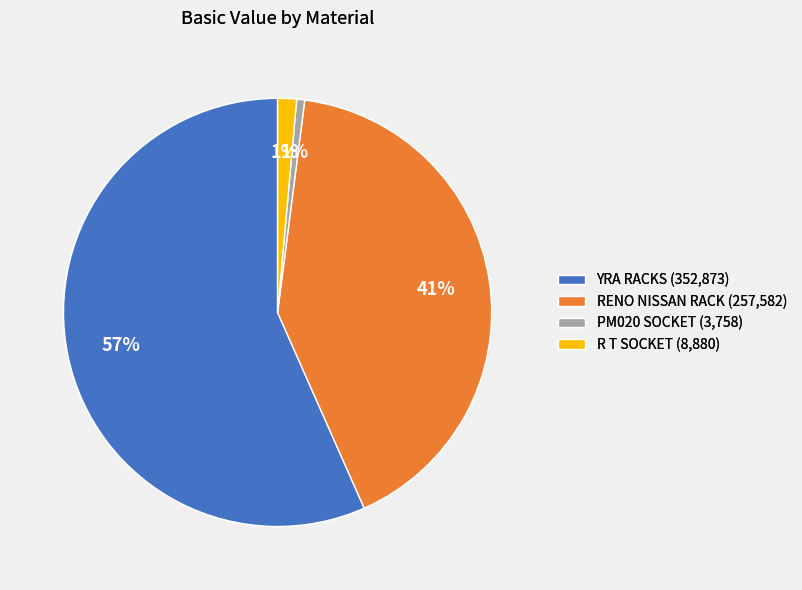

Count the number of slices in the pie.

4